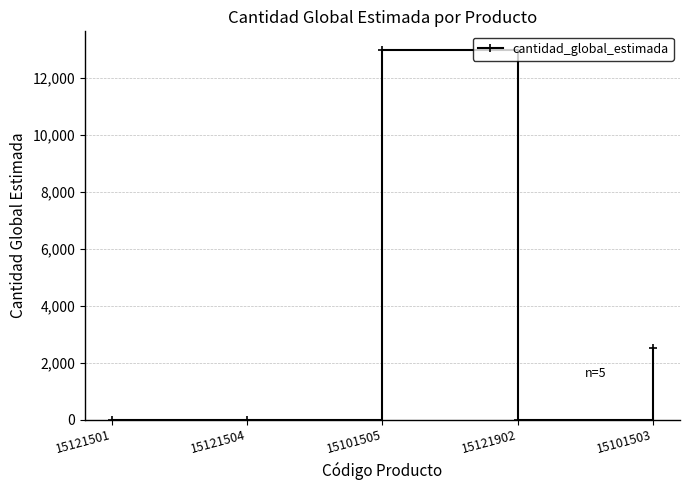

At which category does the data reach its first local peak?

15101505